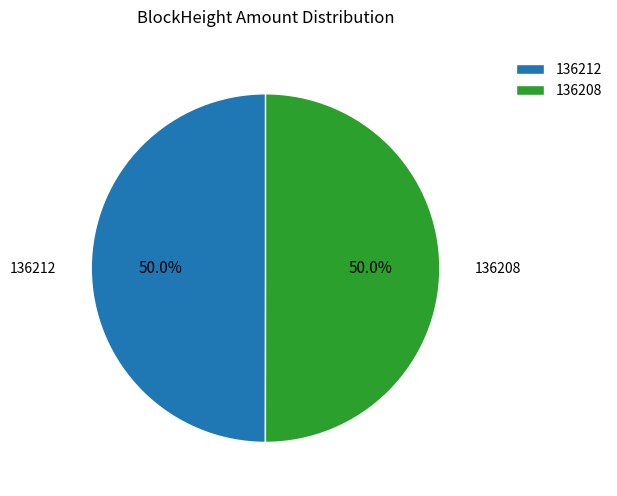

What percentage is NOT represented by 136208?

50.0%